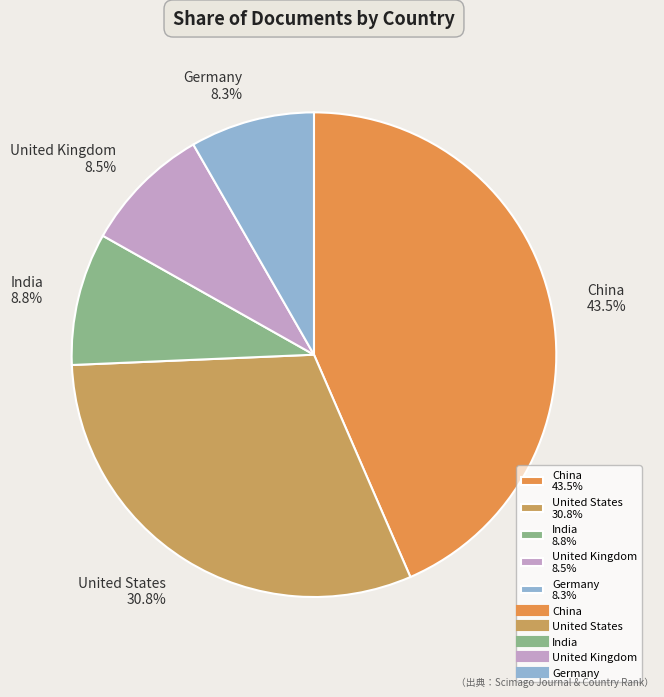

Is there a majority slice in this chart?

No